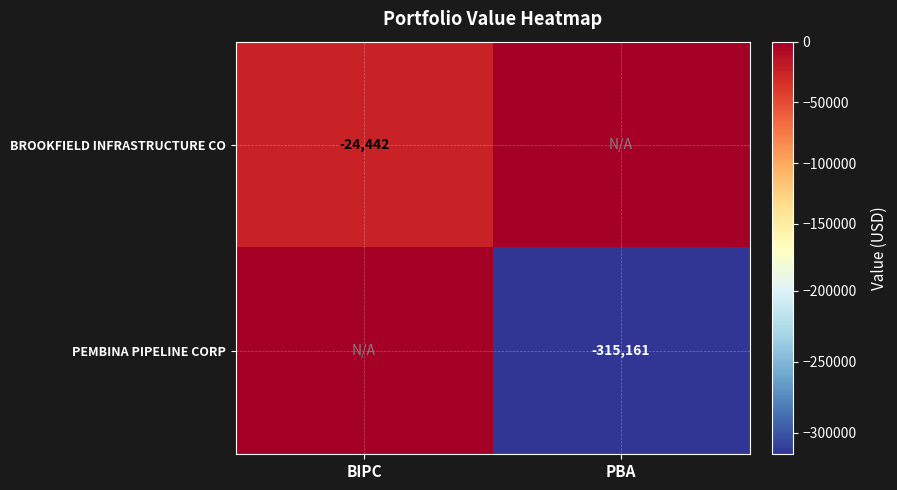

The value of BROOKFIELD INFRASTRUCTURE CO at BIPC is -24442. True or false?

True